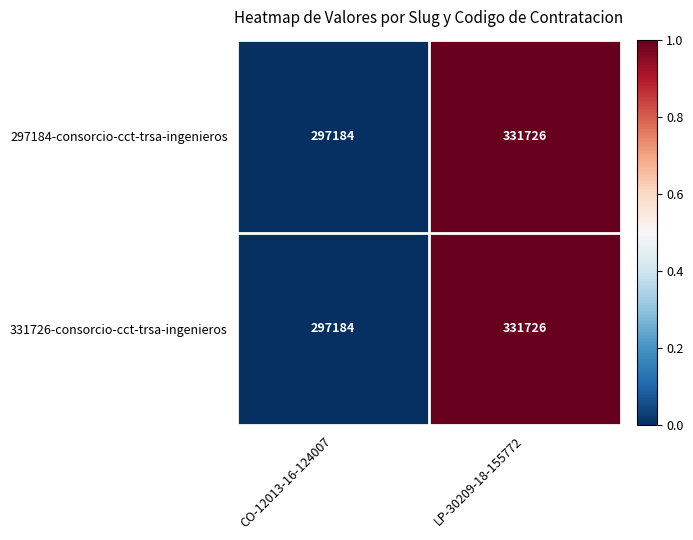

At which category is the sum across all series the highest?

LP-30209-18-155772